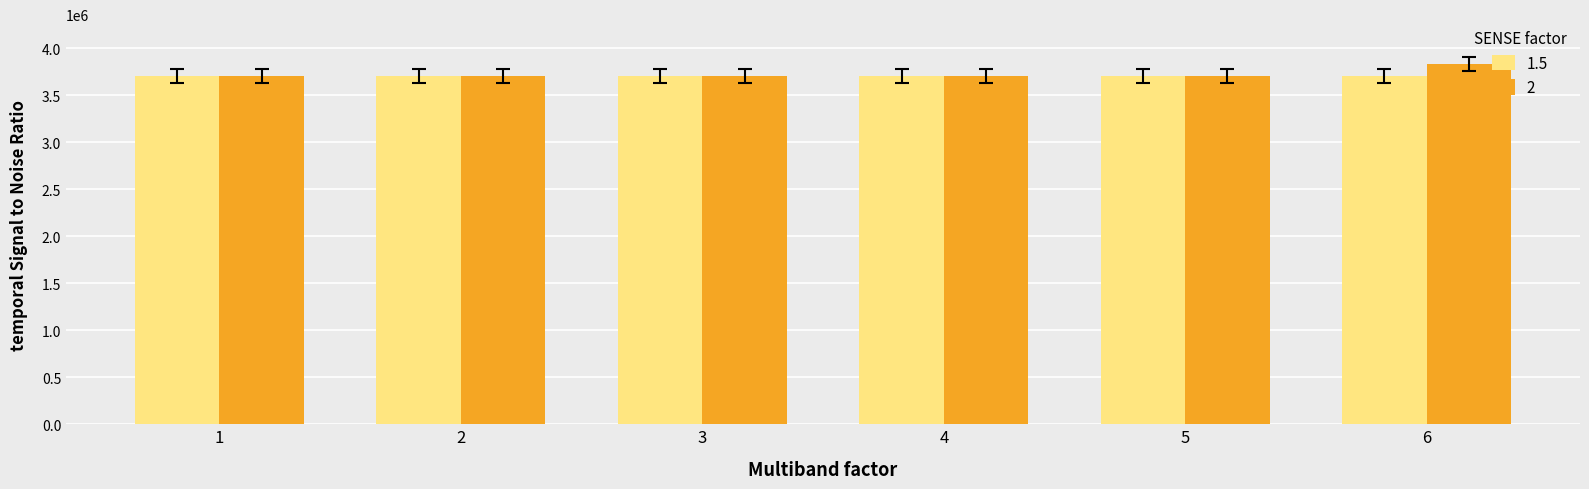

What is the average value of the 1.5 series?

3700046